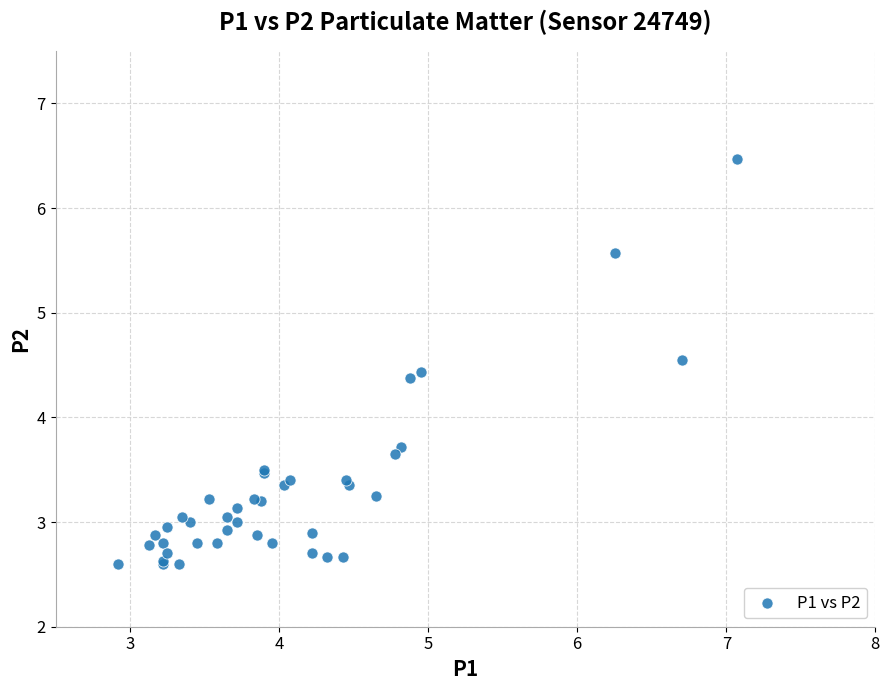

What Y value in the scatter plot is closest to 4?

3.7